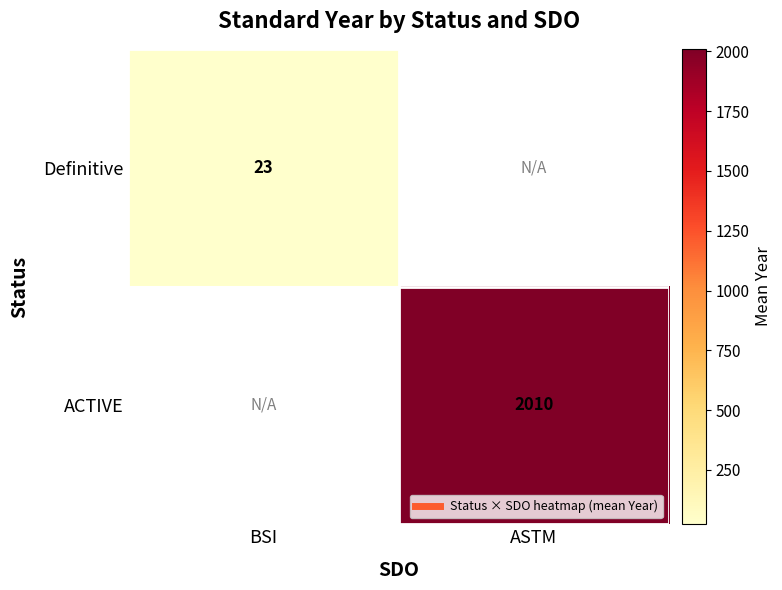

Is the value of Definitive at BSI greater than the value of ACTIVE at BSI?

No